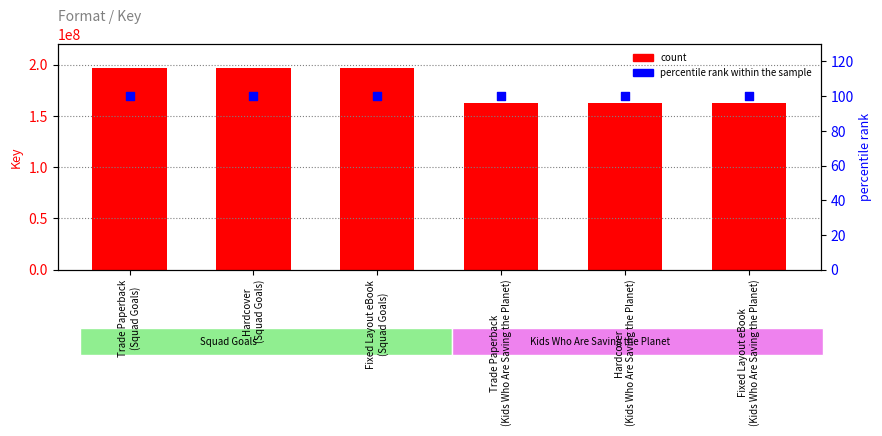

Which series contains the lowest Y value?

percentile rank within the sample